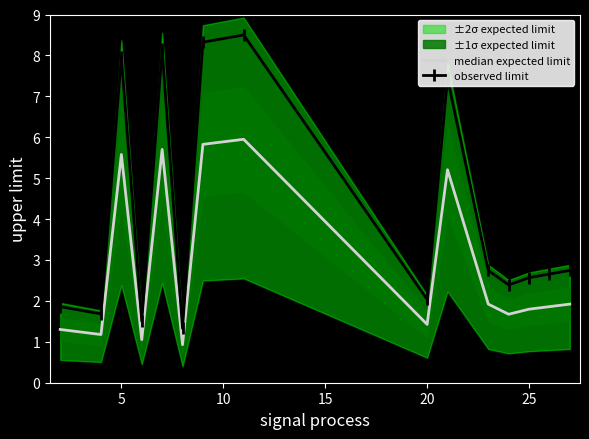

Reading left to right, transcribe all the data shown in this chart.

median expected limit: 1.3	1.2	5.6	1.1	5.7	0.9	5.8	5.9	1.4	5.2	1.9	1.7	1.8	1.9	1.9
observed limit: 1.9	1.7	8.0	1.5	8.1	1.3	8.3	8.5	2.0	7.4	2.7	2.4	2.6	2.7	2.7